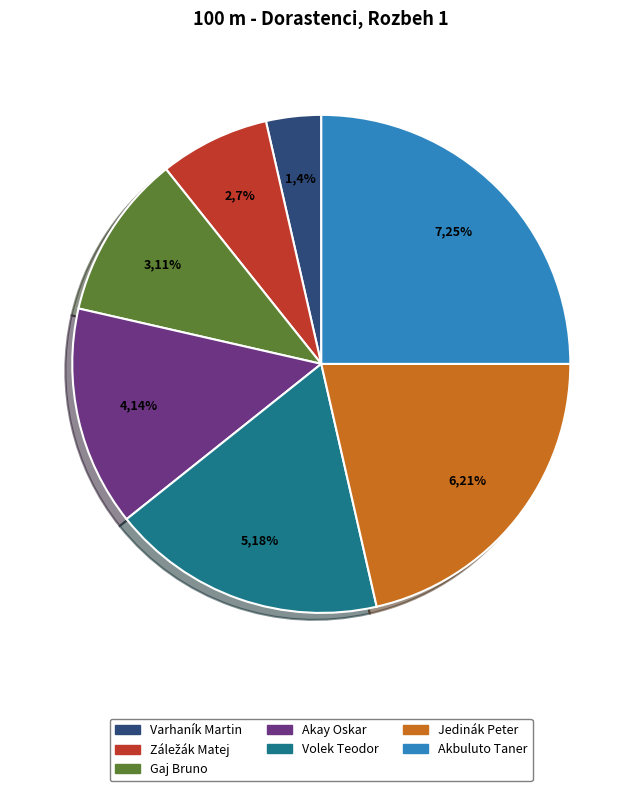

Count the number of slices in the pie.

7